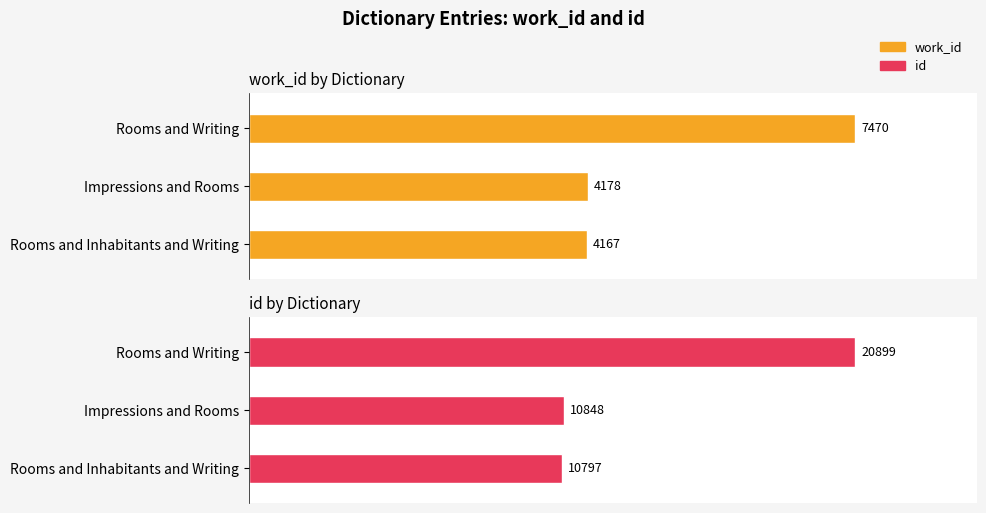

What is the average value of the work_id series?

5272